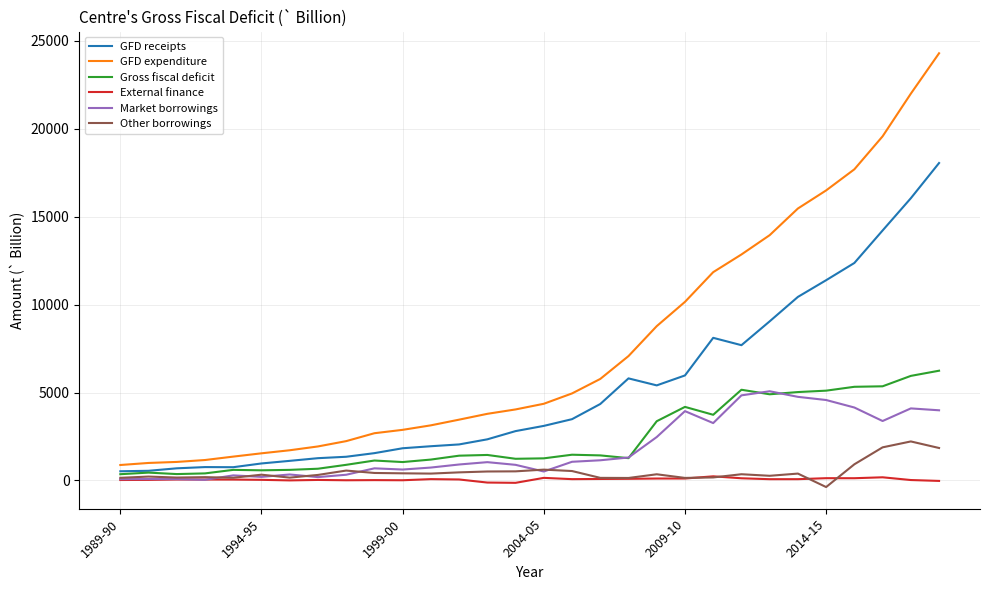

Rank the series by their maximum value, from lowest to highest.

External finance, Other borrowings, Market borrowings, Gross fiscal deficit, GFD receipts, GFD expenditure